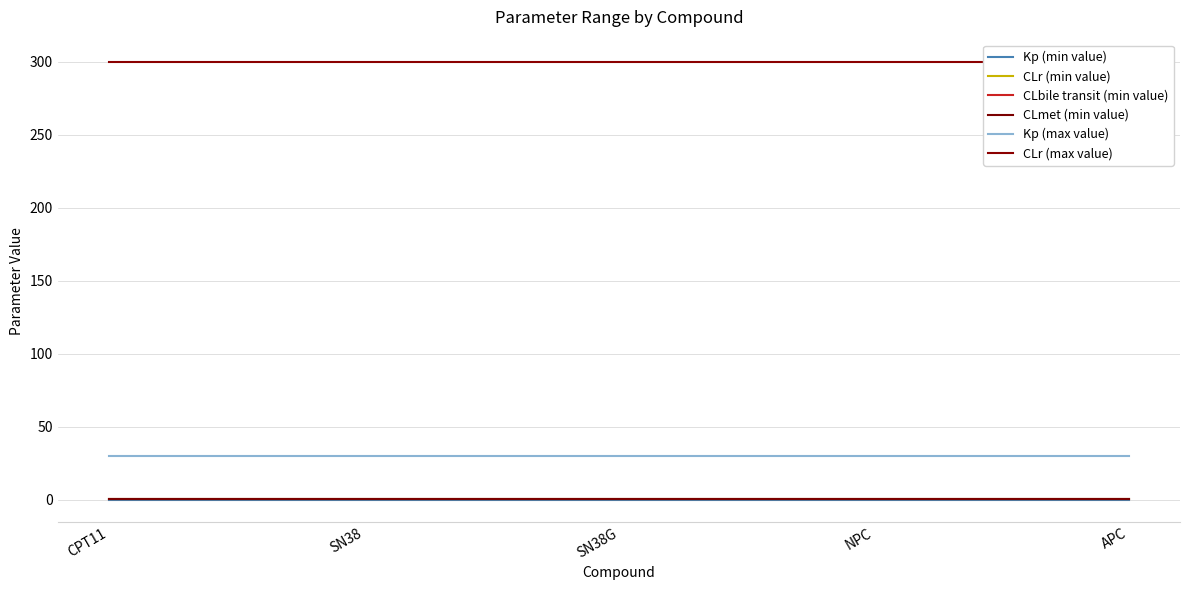

Which series has the largest range (max minus min)?

Kp (min value)